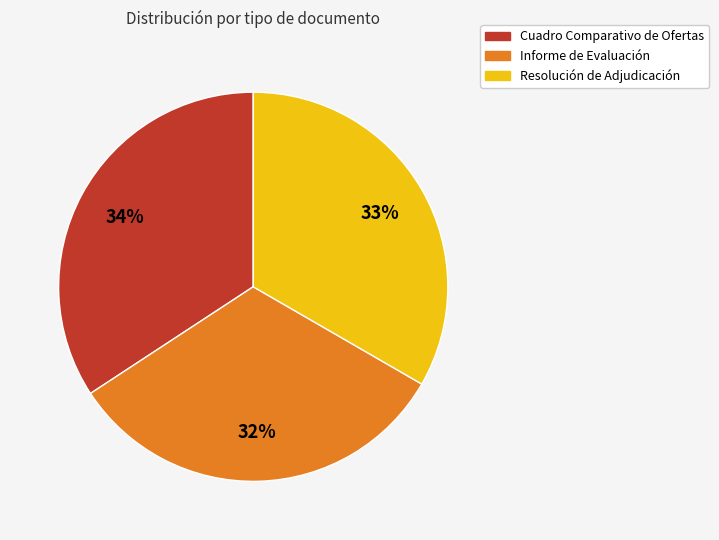

True or false: Resolución de Adjudicación accounts for 33% of the total.

True